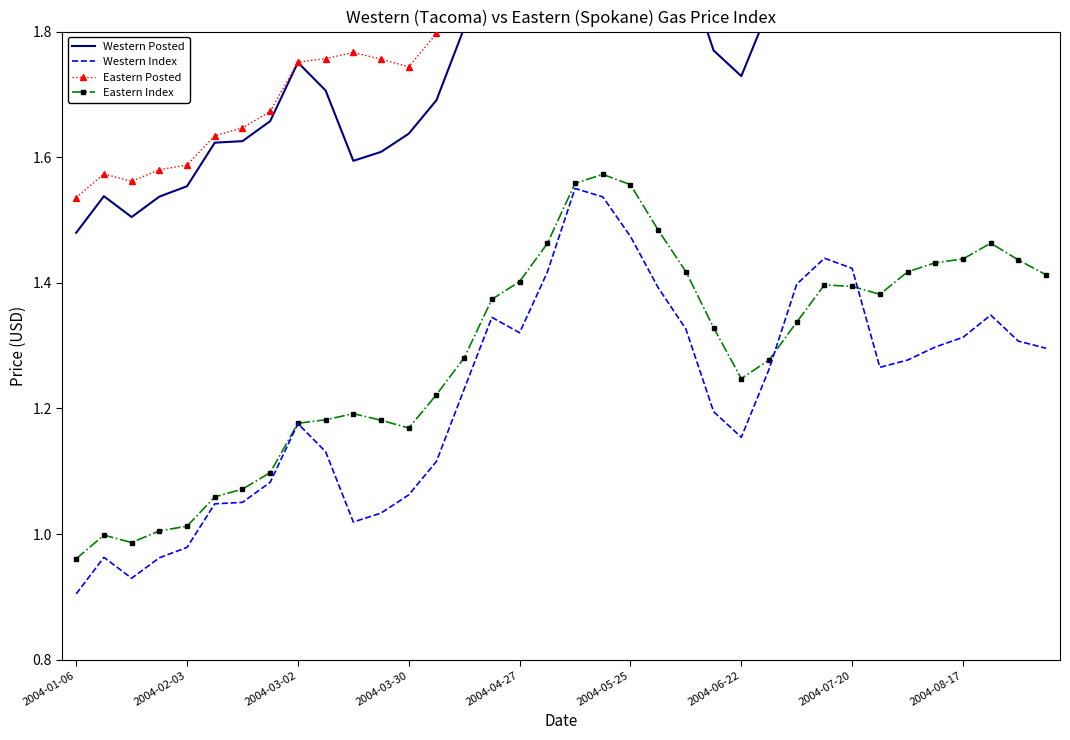

What is the approximate value of Eastern Posted at 17?

2.0